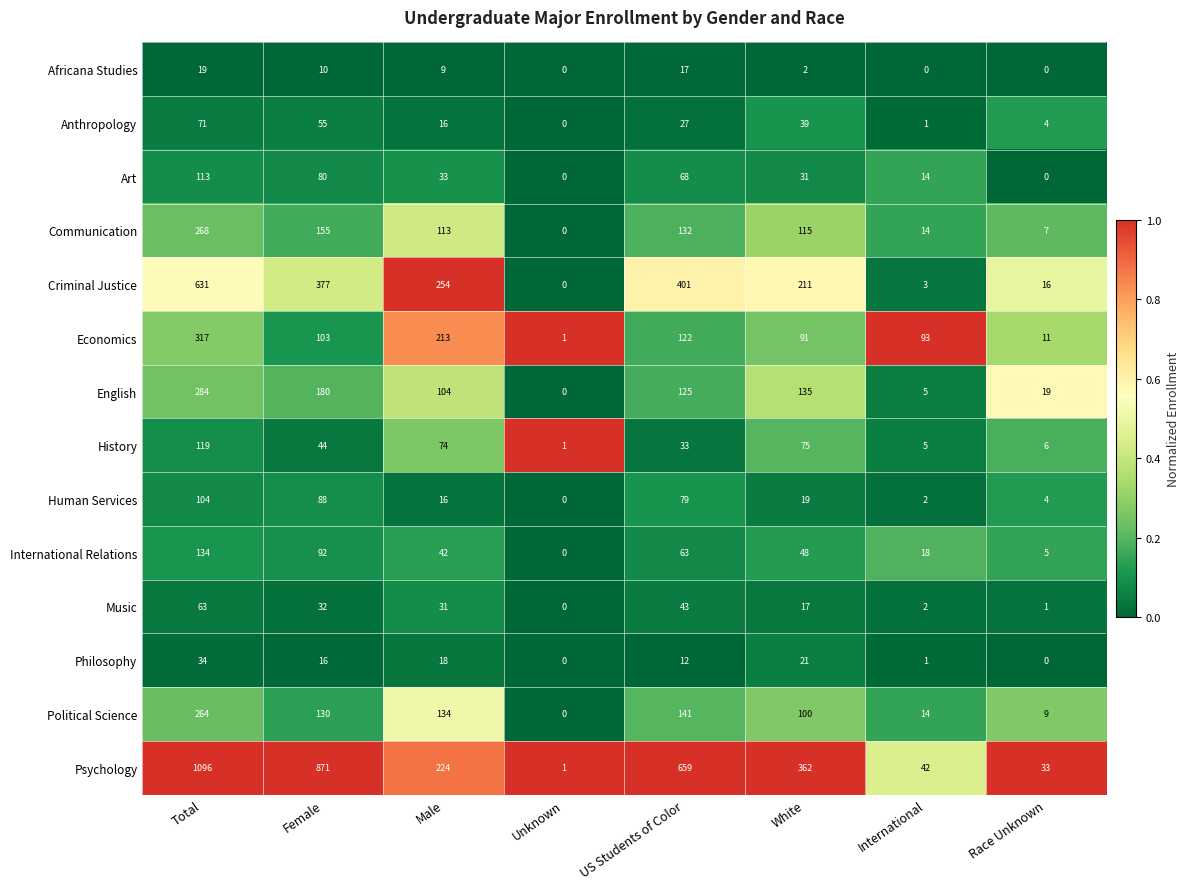

At which label does Music first exceed 31?

Total